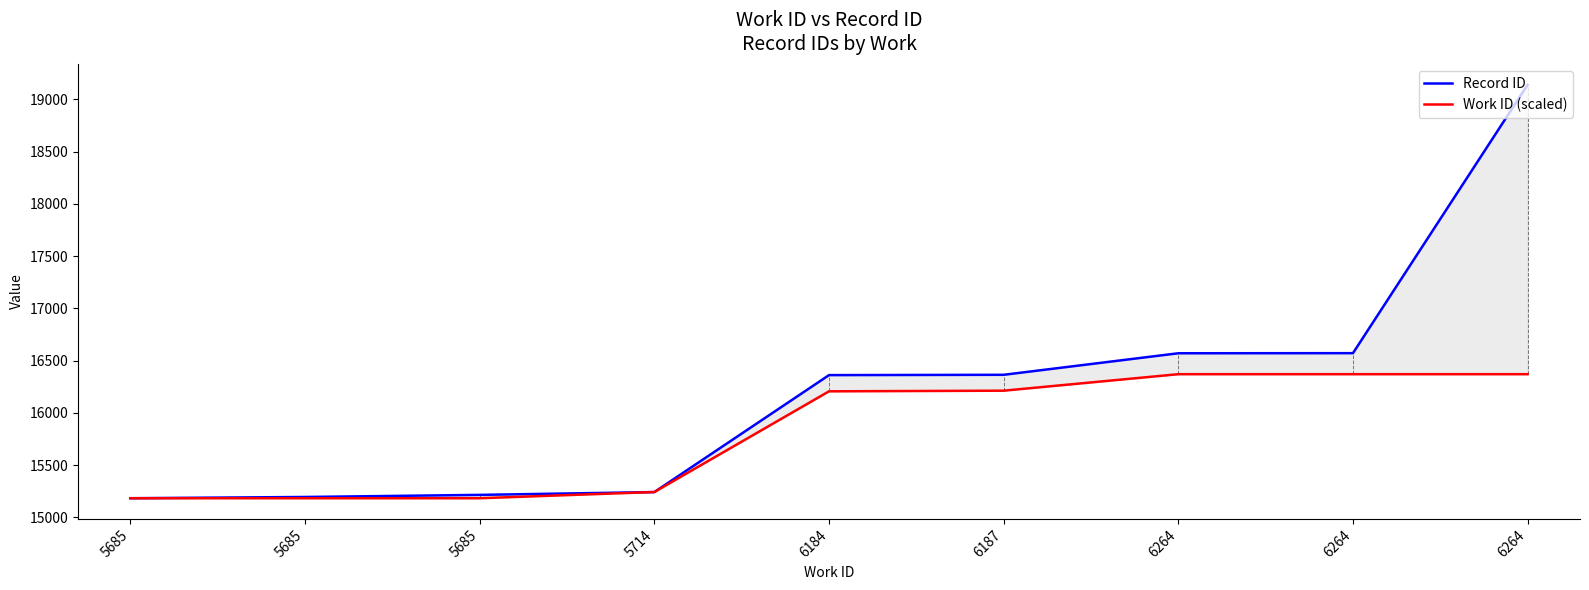

What is the difference between the Work ID (scaled) values at 6264 and 6187?

157.8